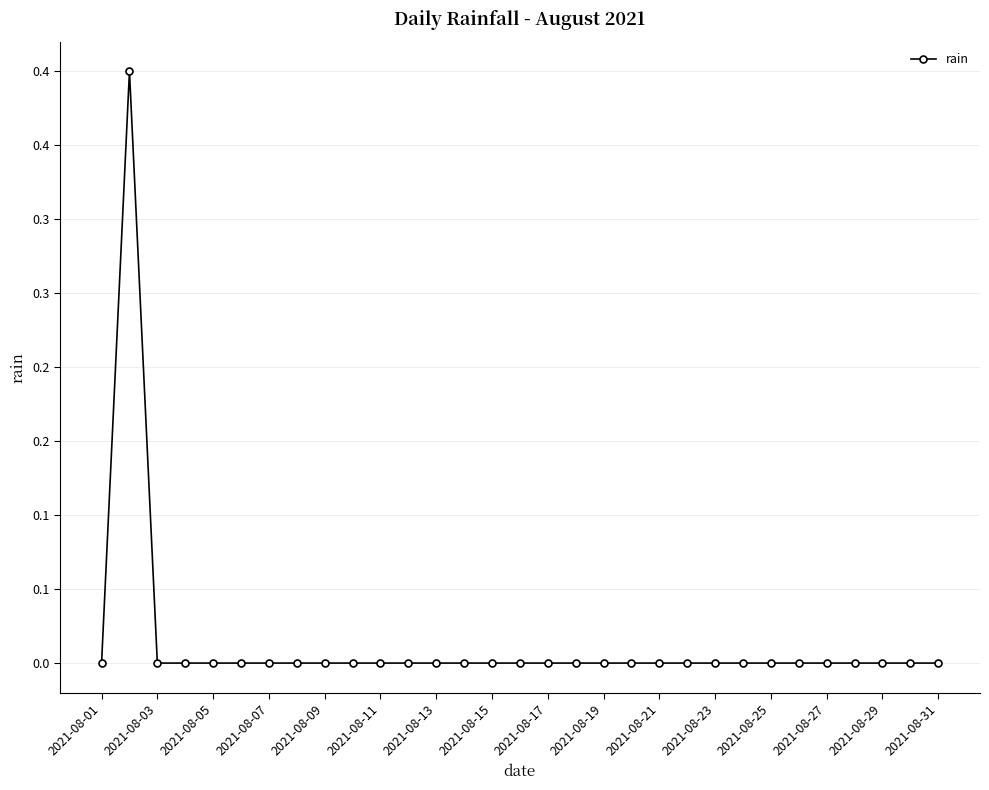

Reading right to left, extract all data points from this chart.

0.0	0.0	0.0	0.0	0.0	0.0	0.0	0.0	0.0	0.0	0.0	0.0	0.0	0.0	0.0	0.0	0.0	0.0	0.0	0.0	0.0	0.0	0.0	0.0	0.0	0.0	0.0	0.0	0.0	0.4	0.0